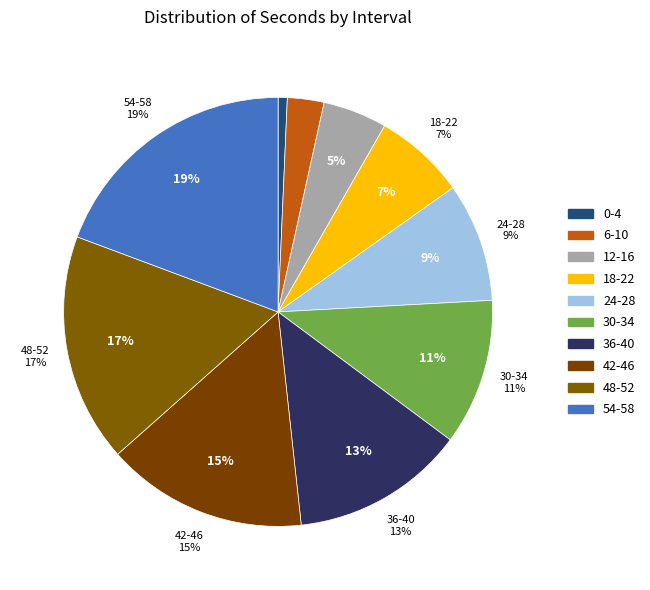

Is 52 the majority of the pie?

No